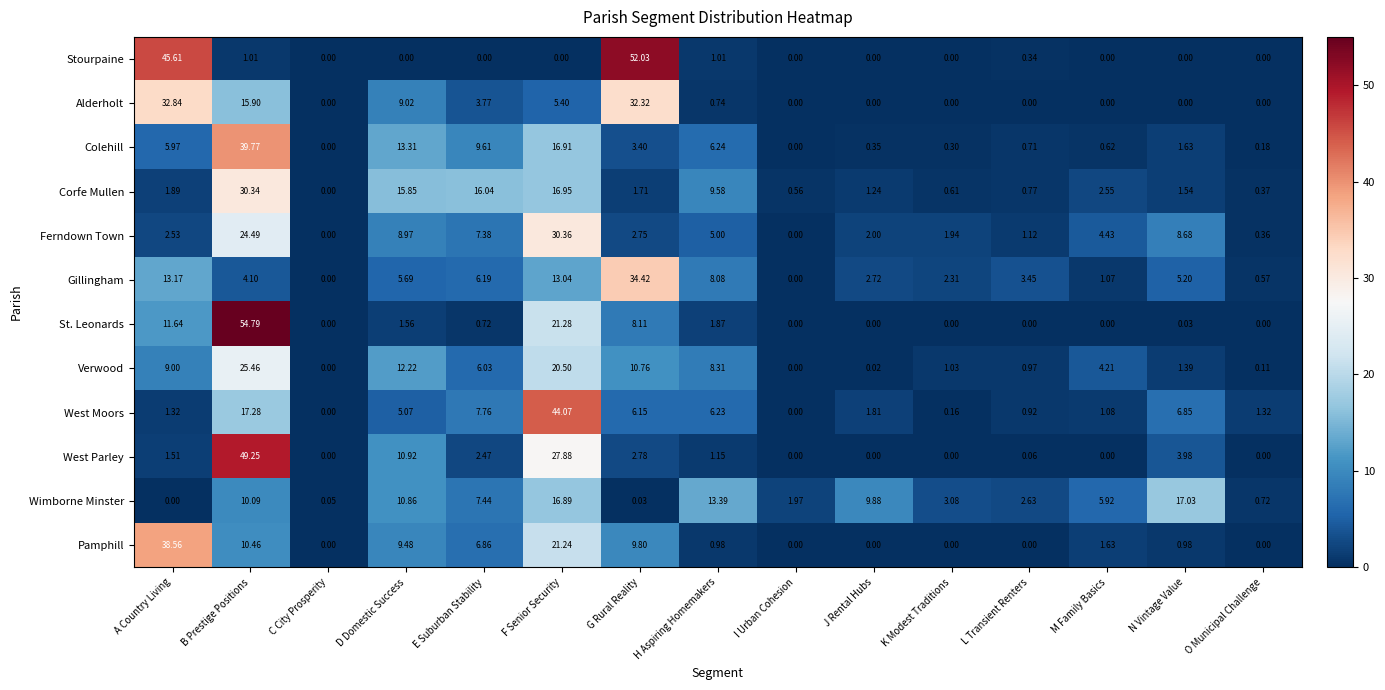

Which series has the largest range (max minus min)?

St. Leonards